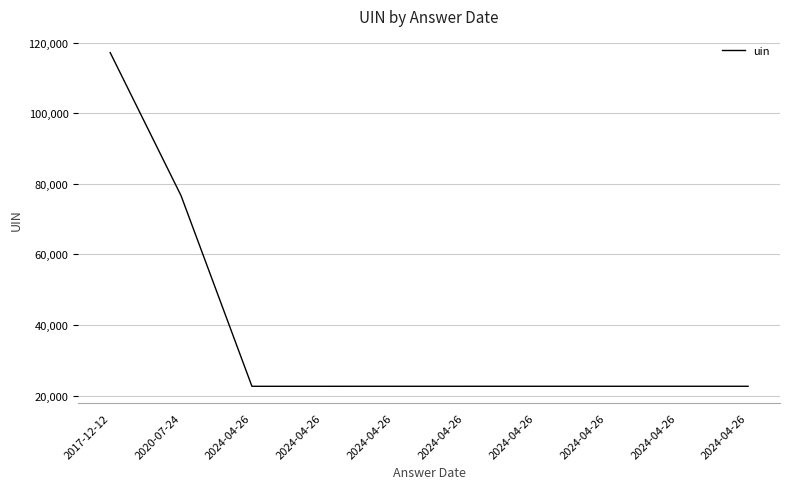

Which has a higher value, 2024-04-26 or 2024-04-26?

2024-04-26